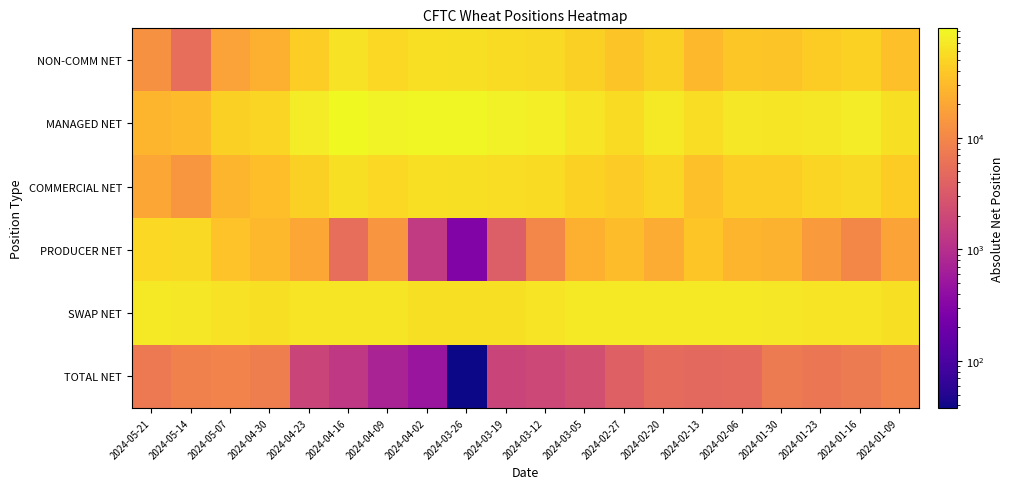

Rank the series at 2024-03-26 from lowest to highest value.

TOTAL NET, PRODUCER NET, SWAP NET, COMMERCIAL NET, NON-COMM NET, MANAGED NET